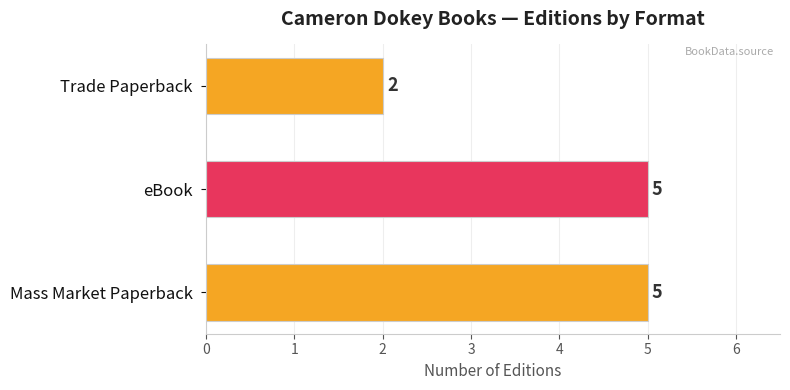

The chart shows a value of 1 at Mass Market Paperback. True or false?

False